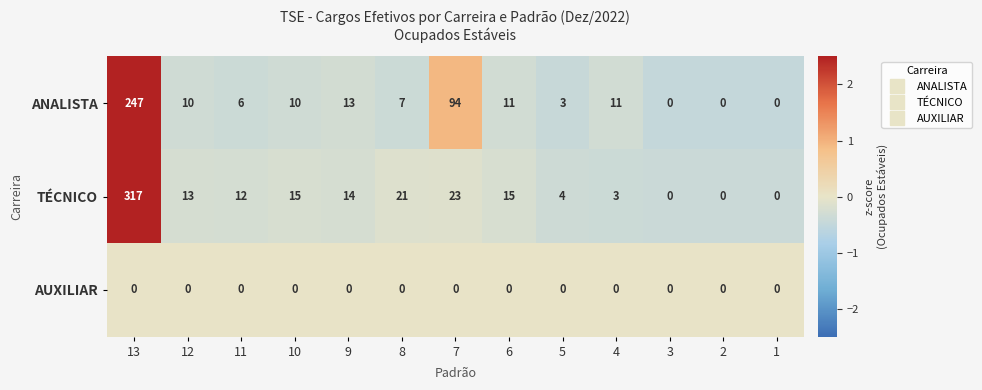

What is the difference between the second highest and minimum values in the ANALISTA series?

94